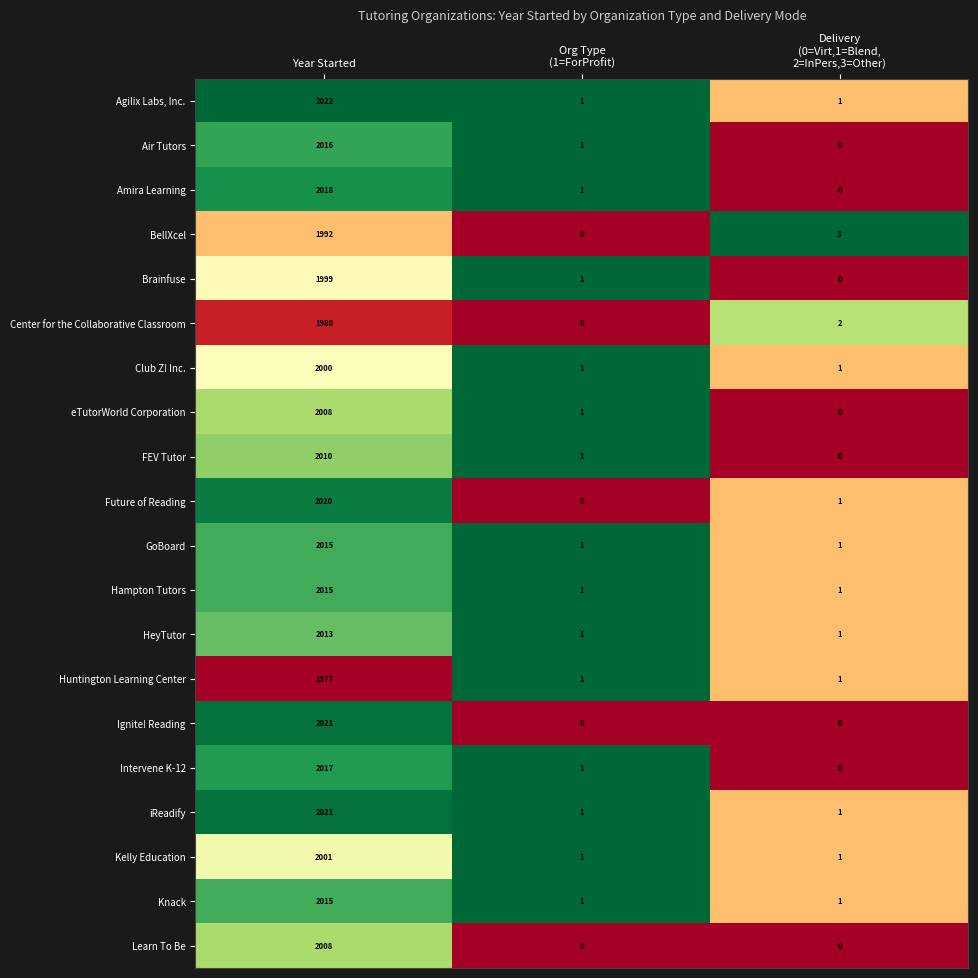

What is the total value across all series at Year Started?

40168